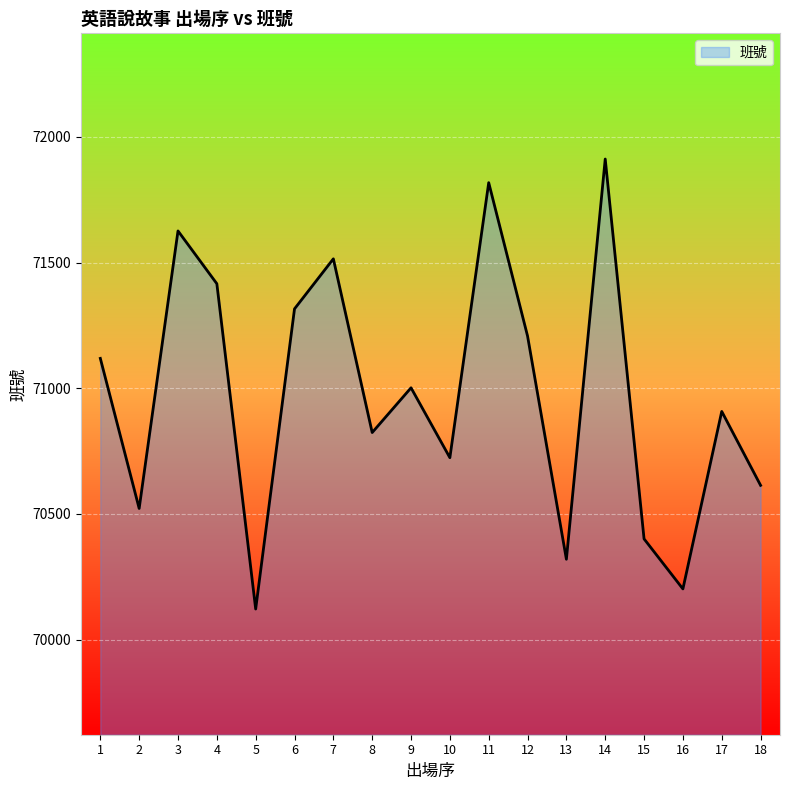

Read the value at 16, to the nearest 100.

70200